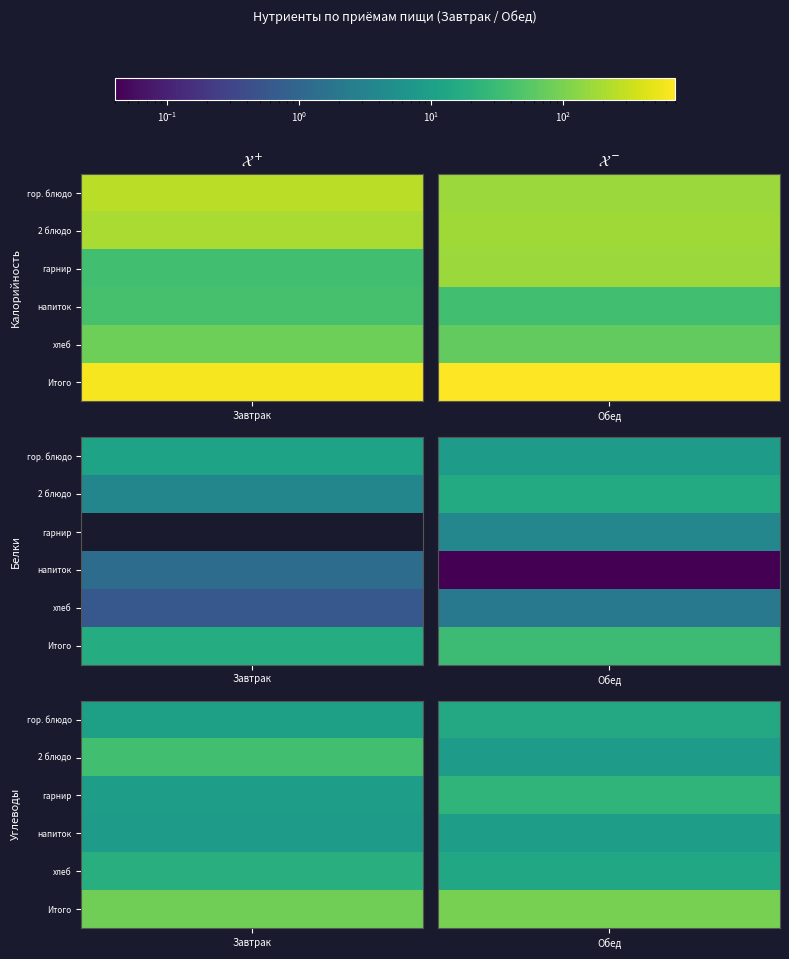

Which has a higher value, гор. блюдо / 1 блюдо or Итого?

Итого